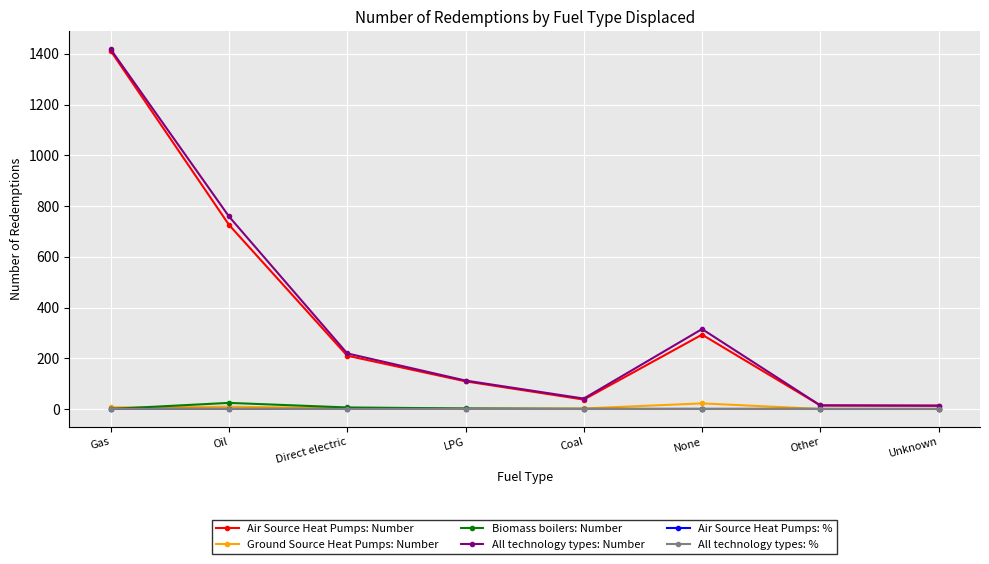

What is the label of the 3rd point from the left?

Direct electric